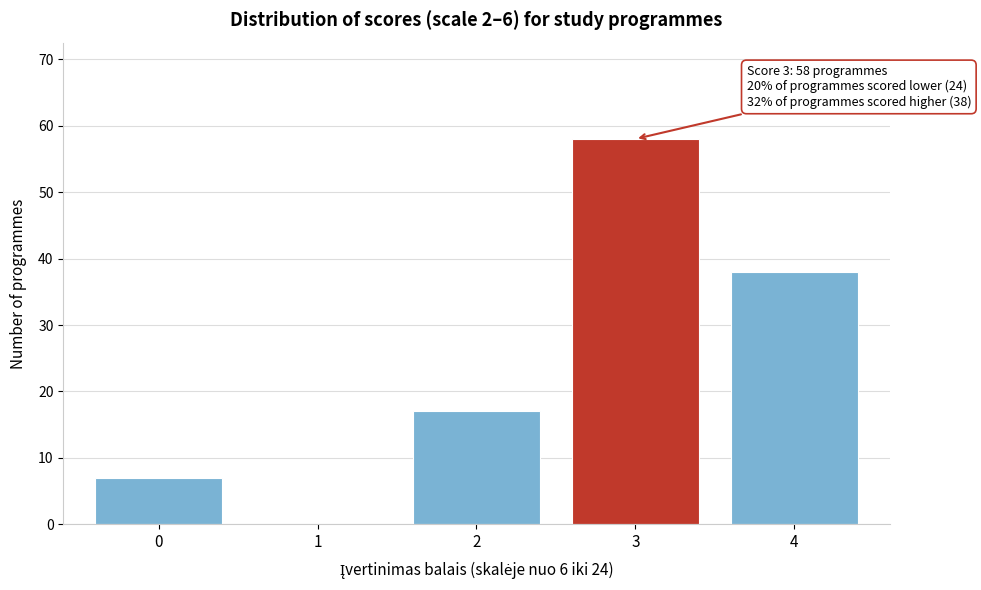

Reading left to right, list all the values displayed in this chart.

0=7	1=0	2=17	3=58	4=38